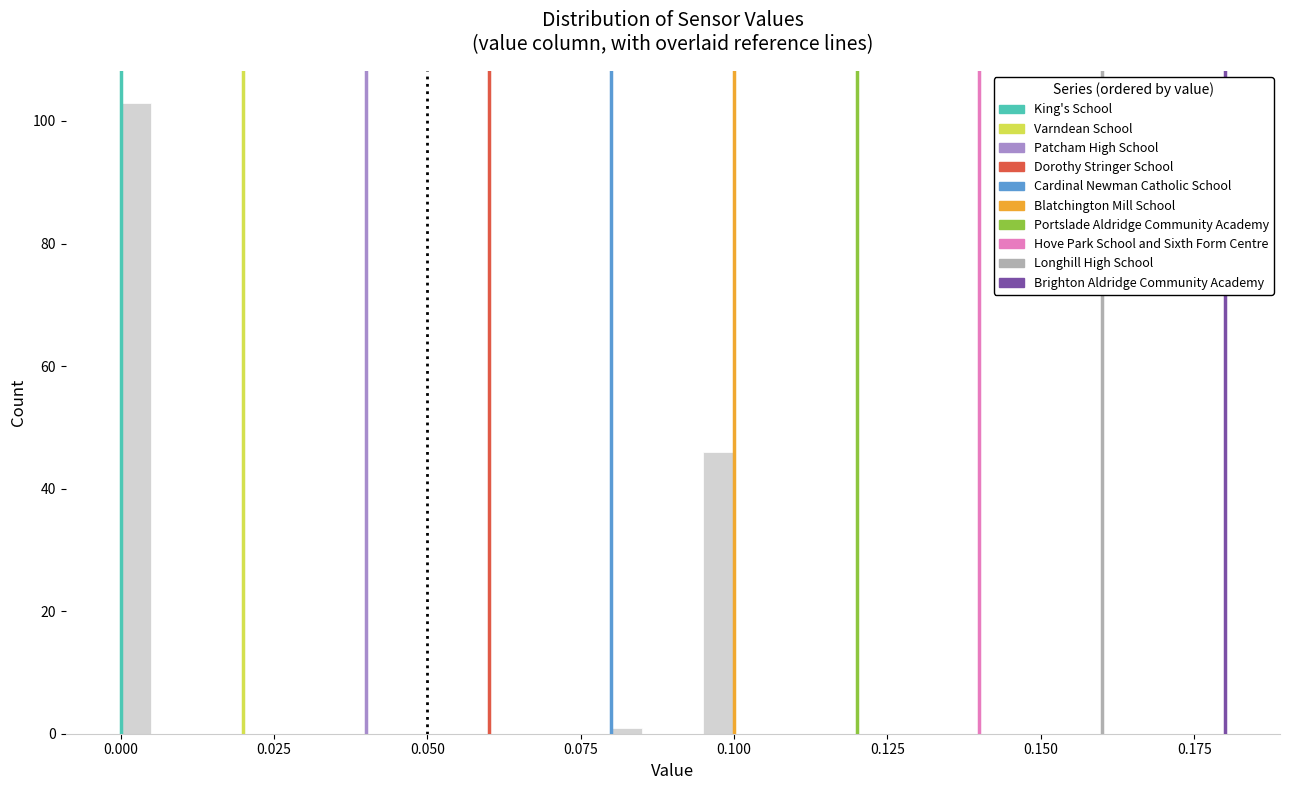

Read against the x-axis, roughly where is the centre of the tallest bar?

0.005